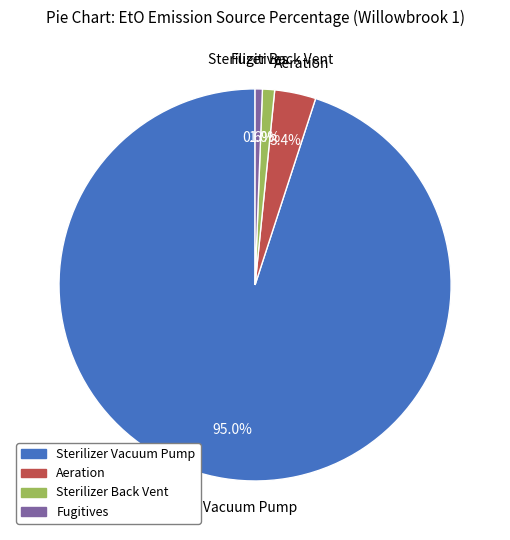

What percentage is the Fugitives slice, to the nearest percent?

1%